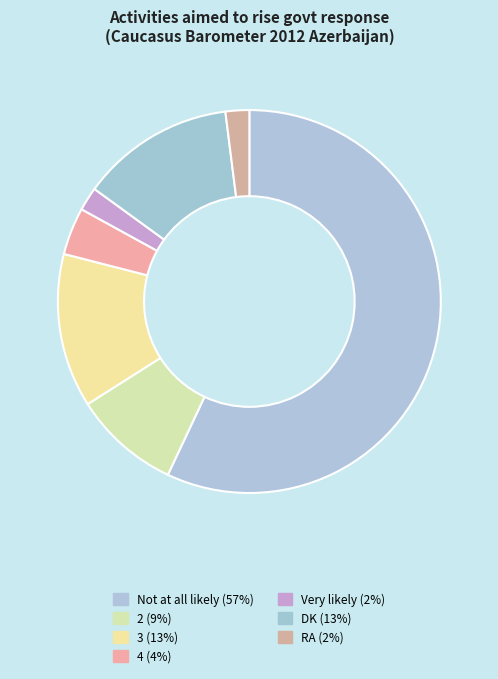

Which category accounts for the majority?

Not at all likely